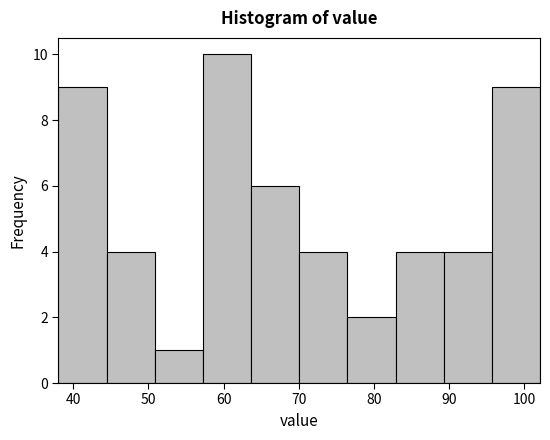

Which range on the x-axis has the tallest bar?

57 to 64